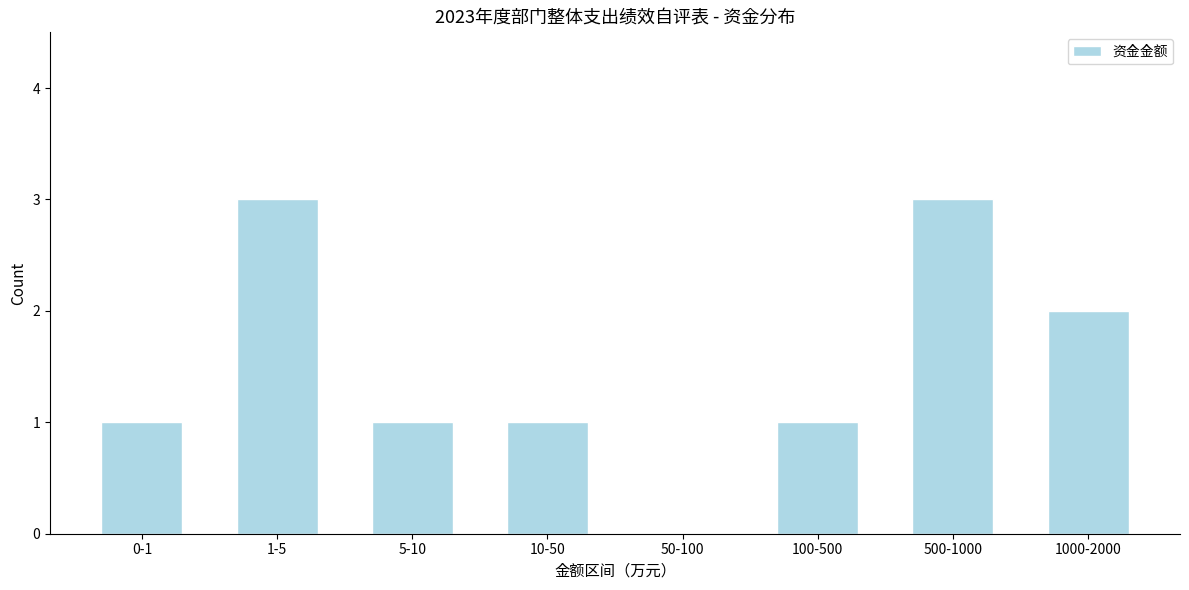

Reading left to right, transcribe all the data shown in this chart.

0-1=1	1-5=3	5-10=1	10-50=1	50-100=0	100-500=1	500-1000=3	1000-2000=2